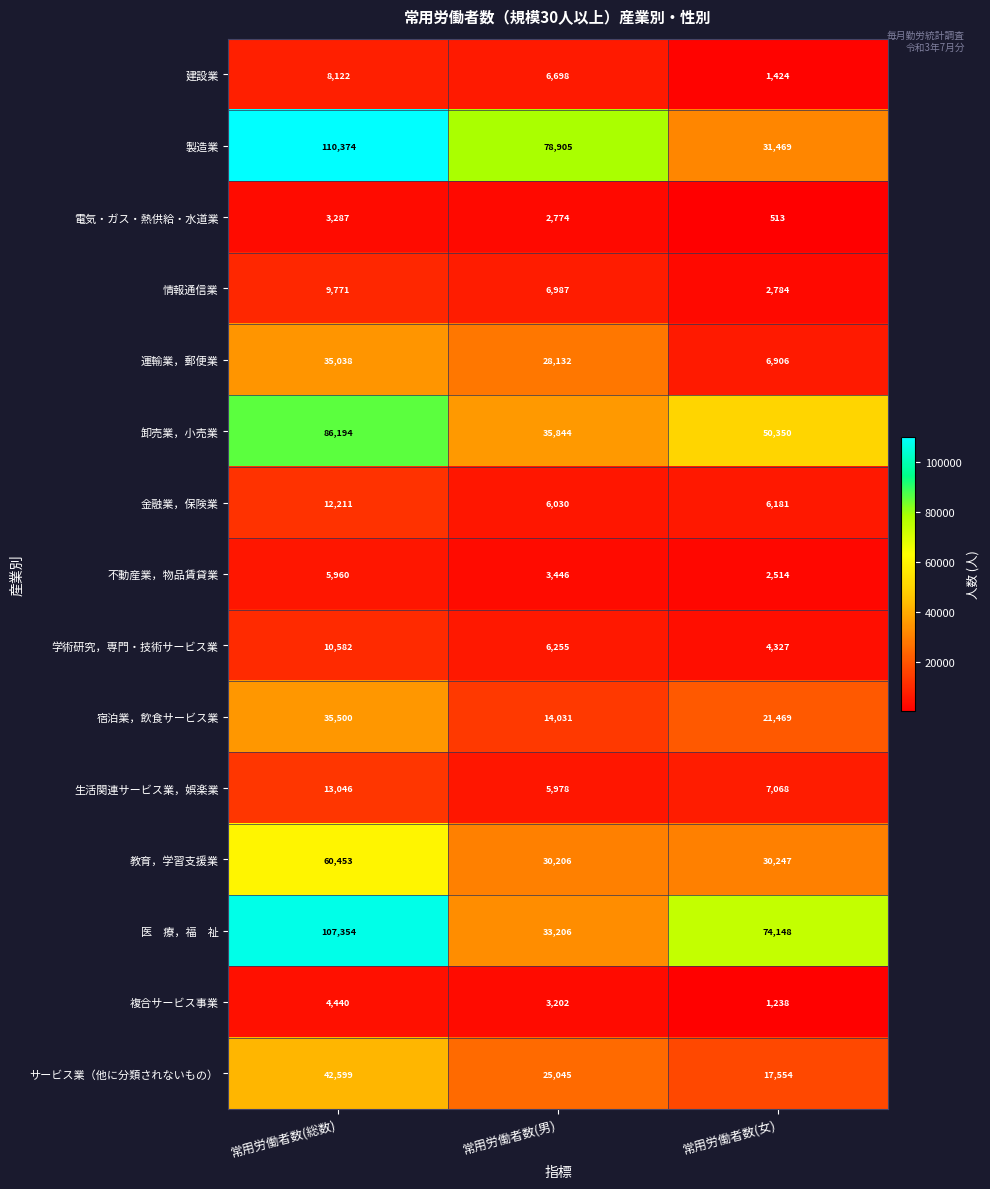

What value does the 宿泊業，飲食サービス業 series have at 常用労働者数(総数), to the nearest 100?

35500